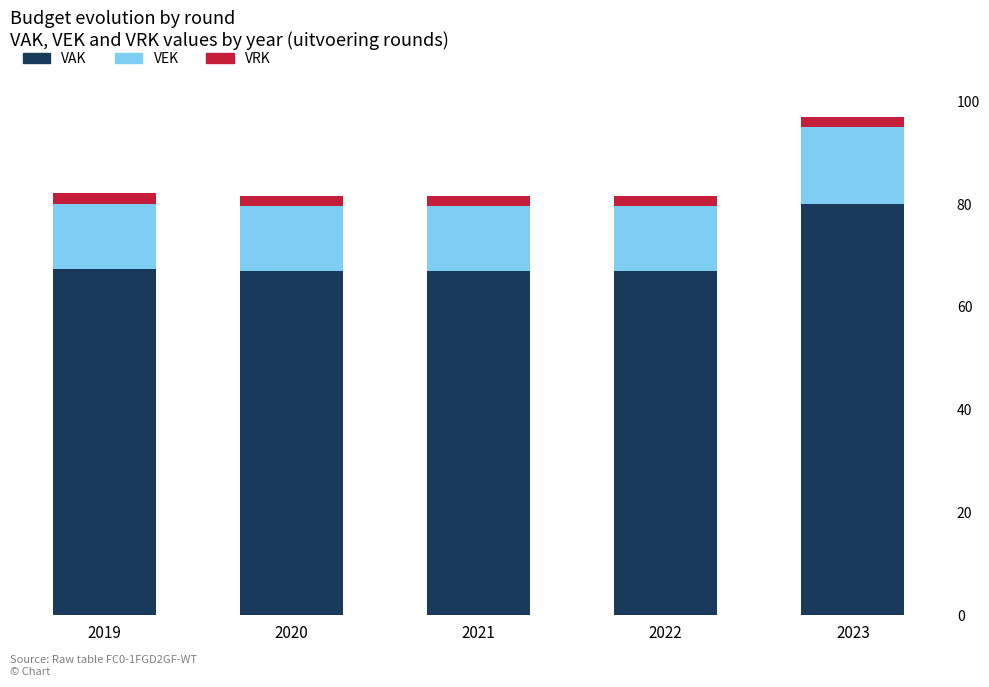

Are the bars grouped side by side (vs. stacked)?

No